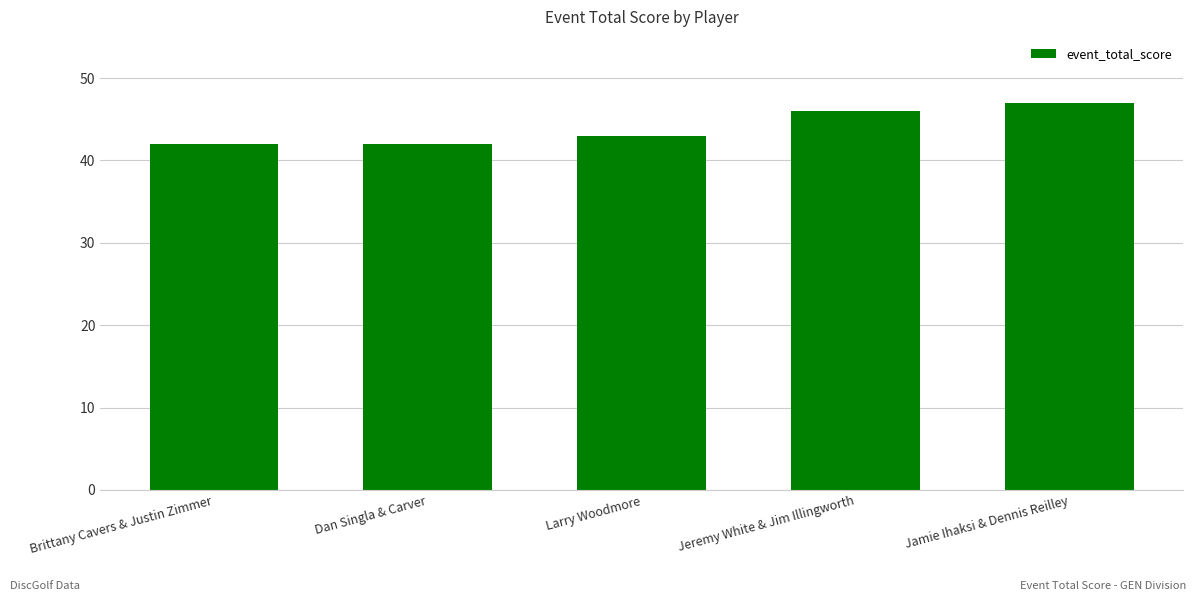

Count the number of data series in this chart.

1